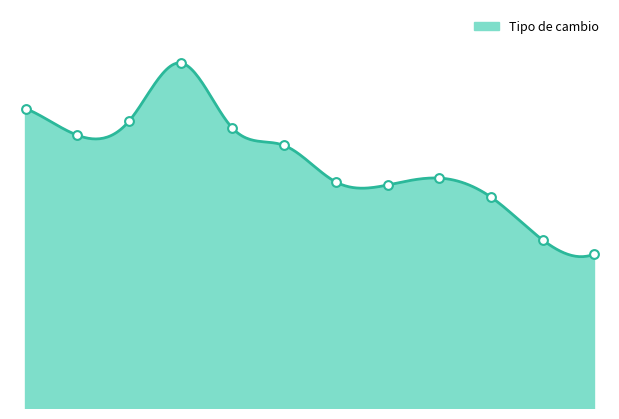

Which has a higher value, 8 or 10?

8